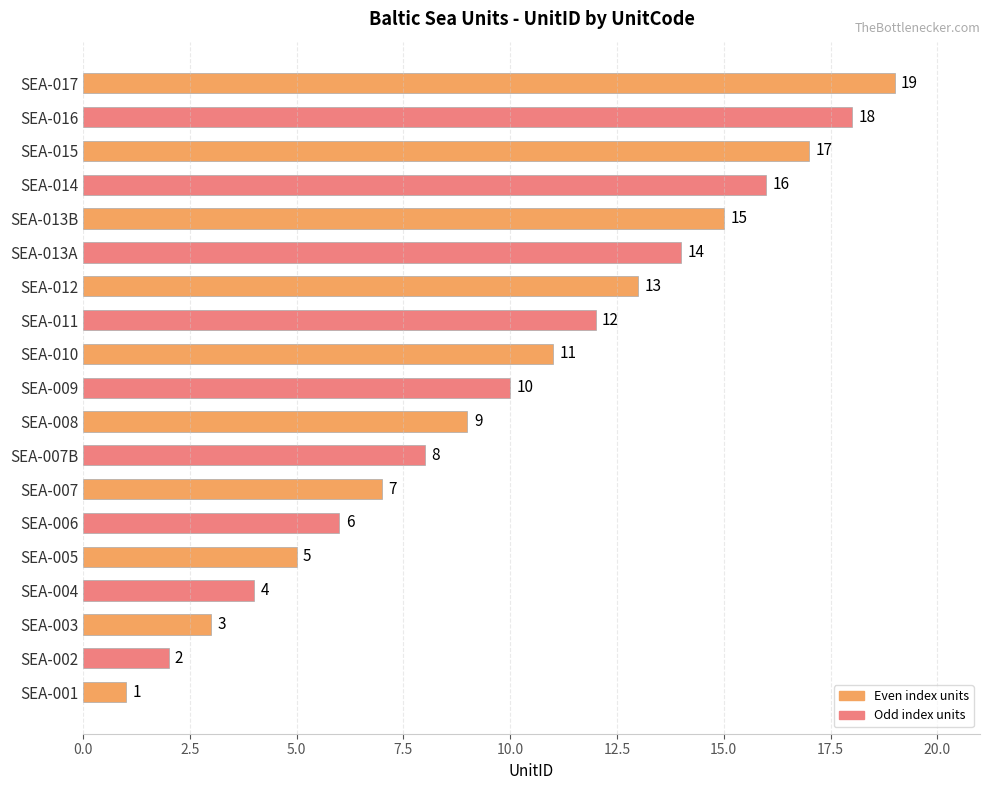

Which has a higher value, SEA-014 or SEA-005?

SEA-014